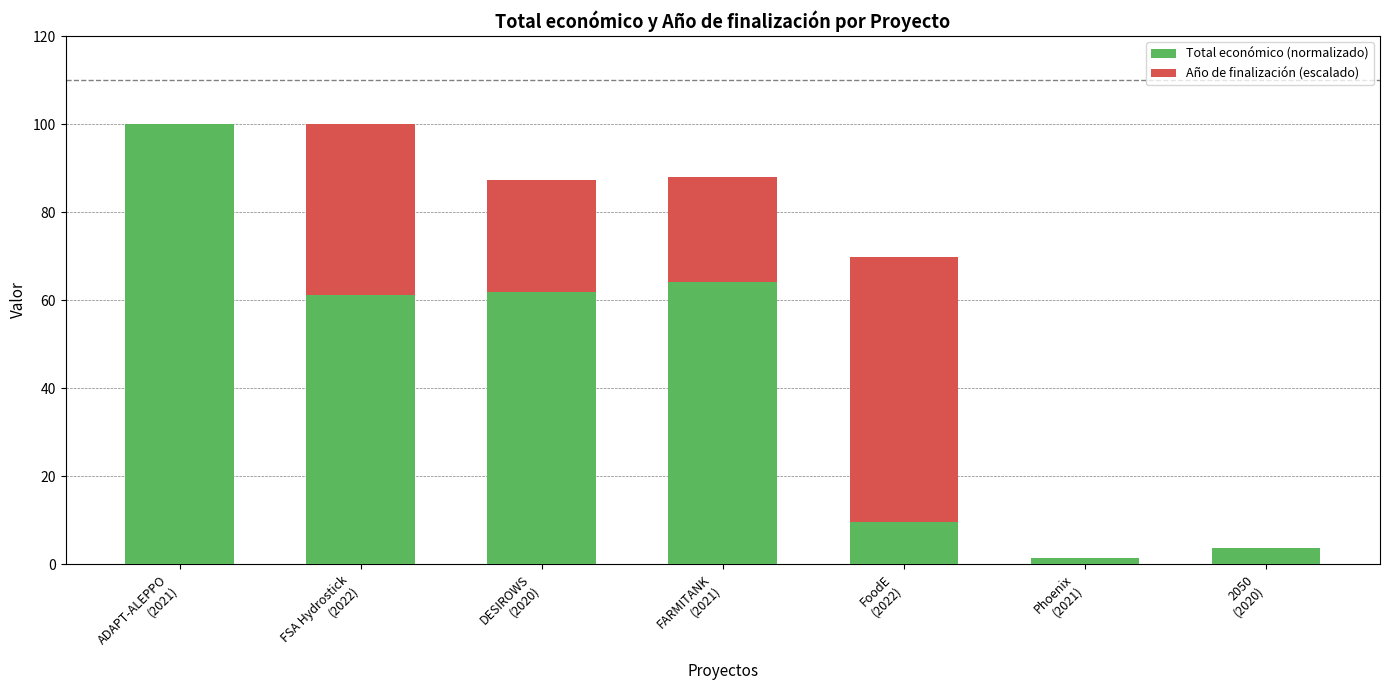

What is the maximum value for Total económico (normalizado)?

100.0